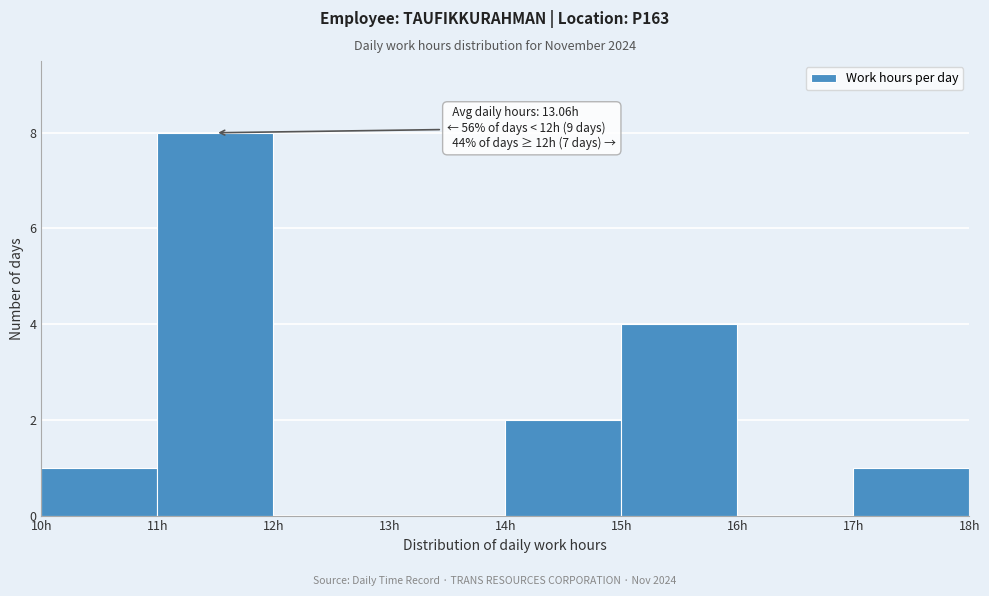

Over which range of the x-axis is the bar tallest?

11 to 12